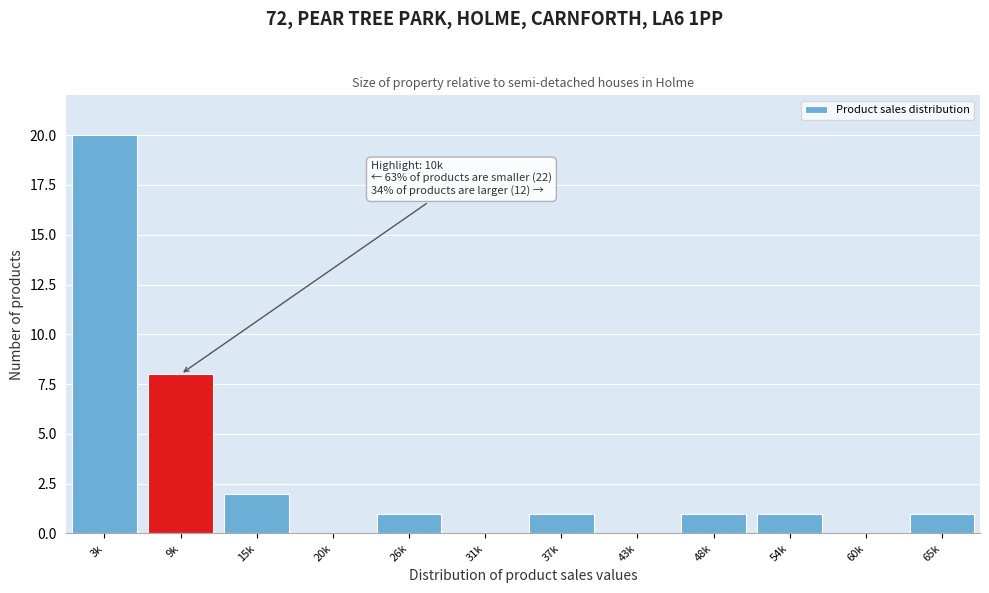

Reading left to right, what are all the values shown in this chart?

3k=20	9k=8	15k=2	20k=0	26k=1	31k=0	37k=1	43k=0	48k=1	54k=1	60k=0	65k=1